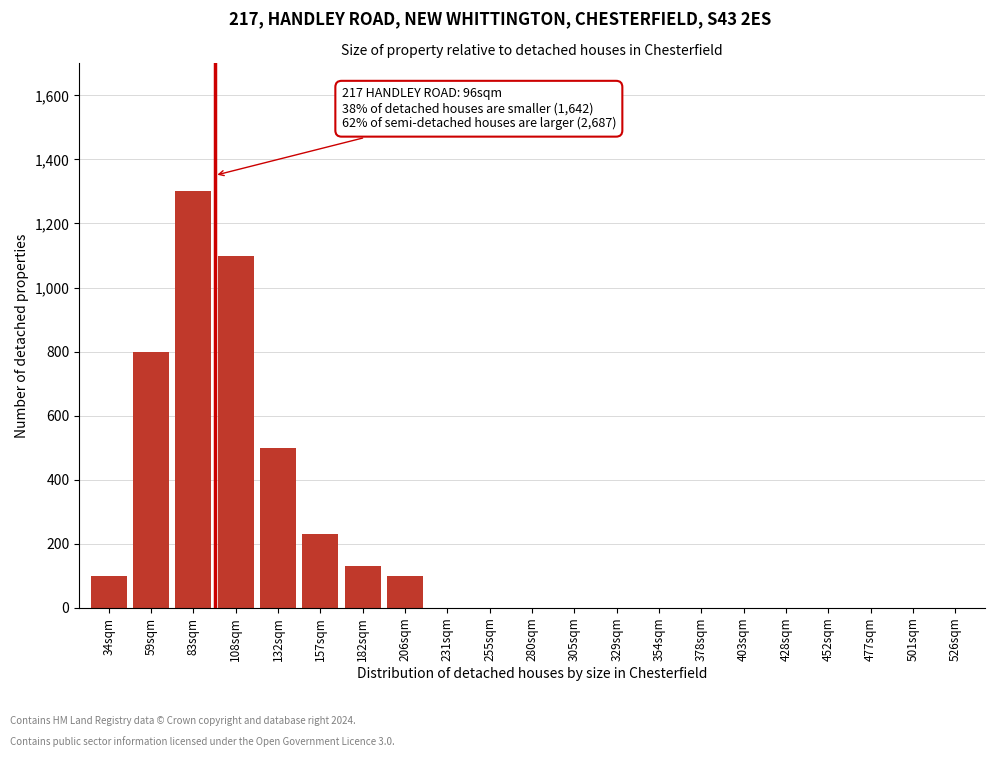

Reading left to right, what are all the values shown in this chart?

34sqm=100	59sqm=800	83sqm=1300	108sqm=1100	132sqm=500	157sqm=230	182sqm=130	206sqm=100	231sqm=0	255sqm=0	280sqm=0	305sqm=0	329sqm=0	354sqm=0	378sqm=0	403sqm=0	428sqm=0	452sqm=0	477sqm=0	501sqm=0	526sqm=0